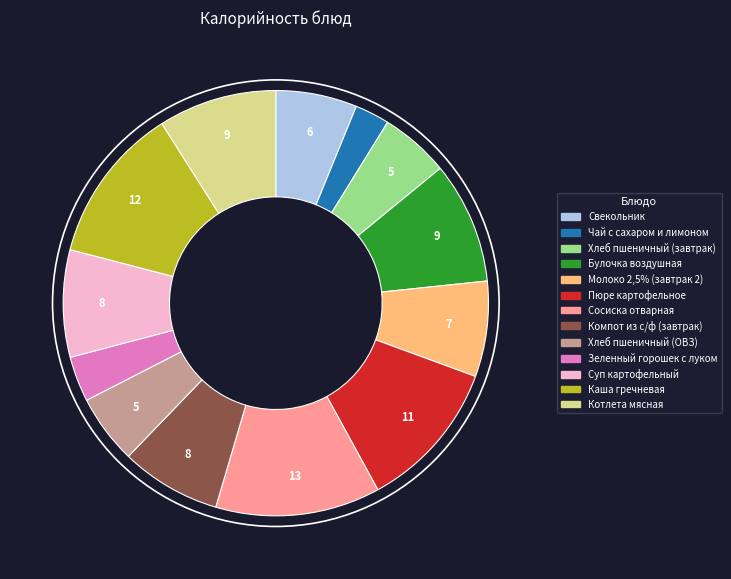

Is the sum of Хлеб пшеничный (завтрак) and Котлета мясная greater than half?

No